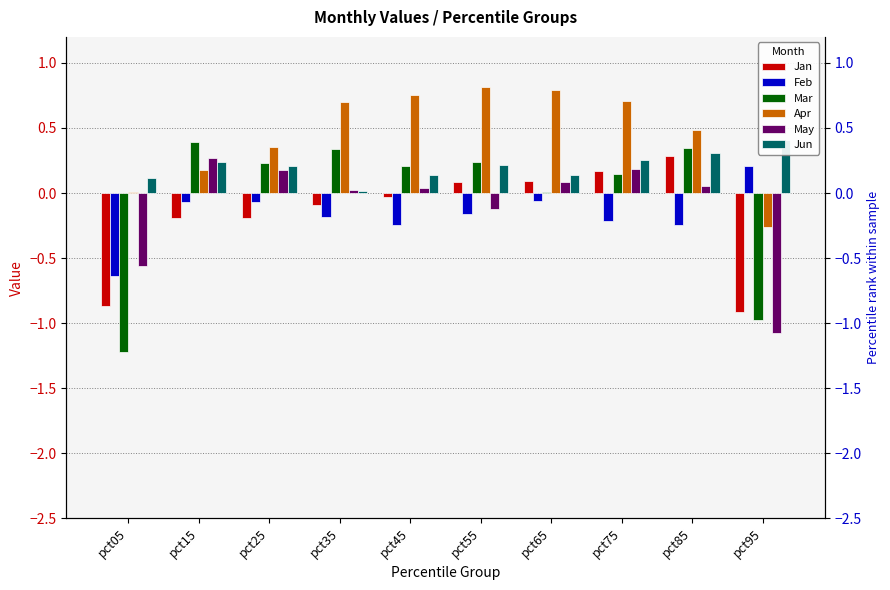

List the series in order of their peak value, lowest first.

Feb, May, Jan, Mar, Jun, Apr